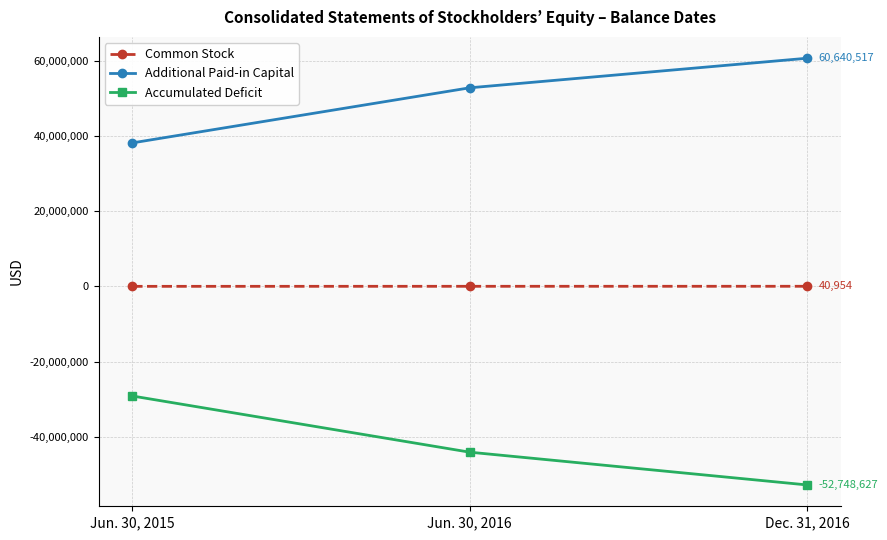

At how many categories does at least one series exceed 16712305?

3